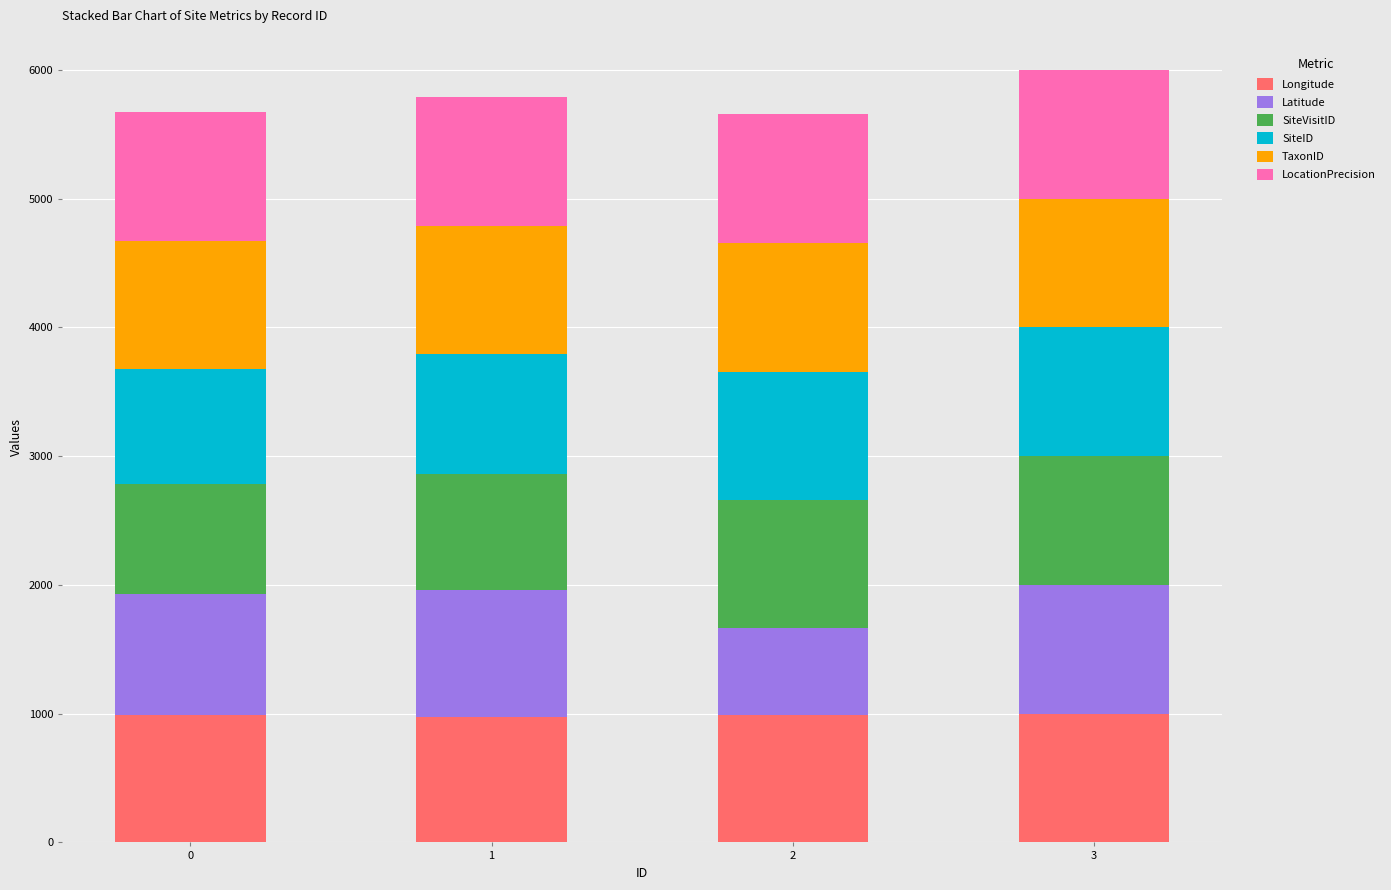

What is the sum of all Longitude values?

3950.7